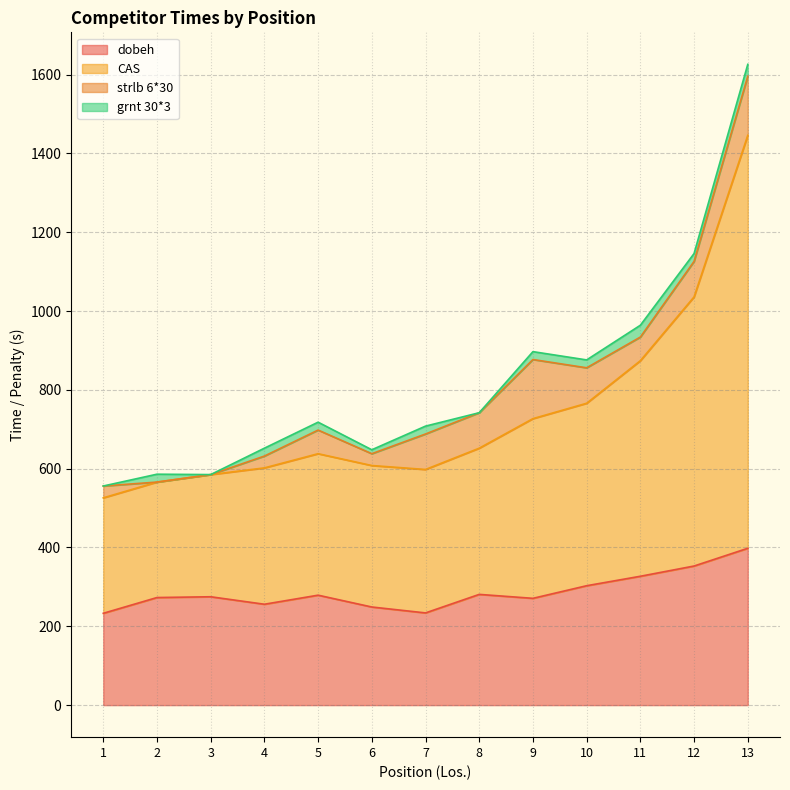

At which category is the sum across all series the highest?

13